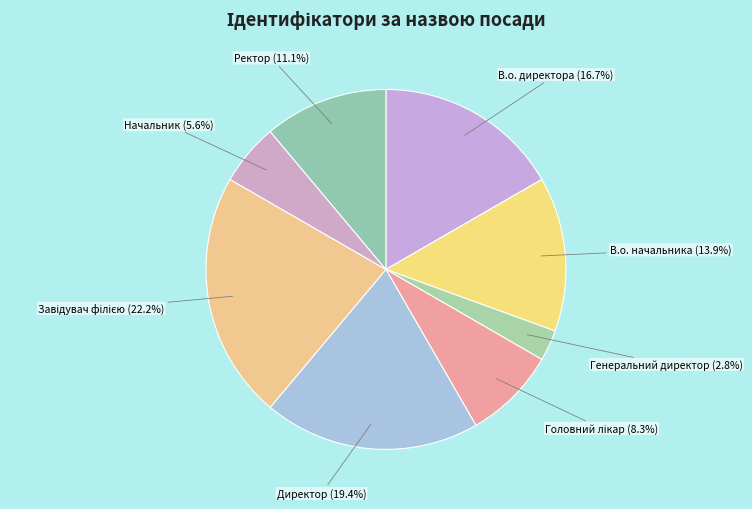

The Директор slice represents 25% of the pie. True or false?

False